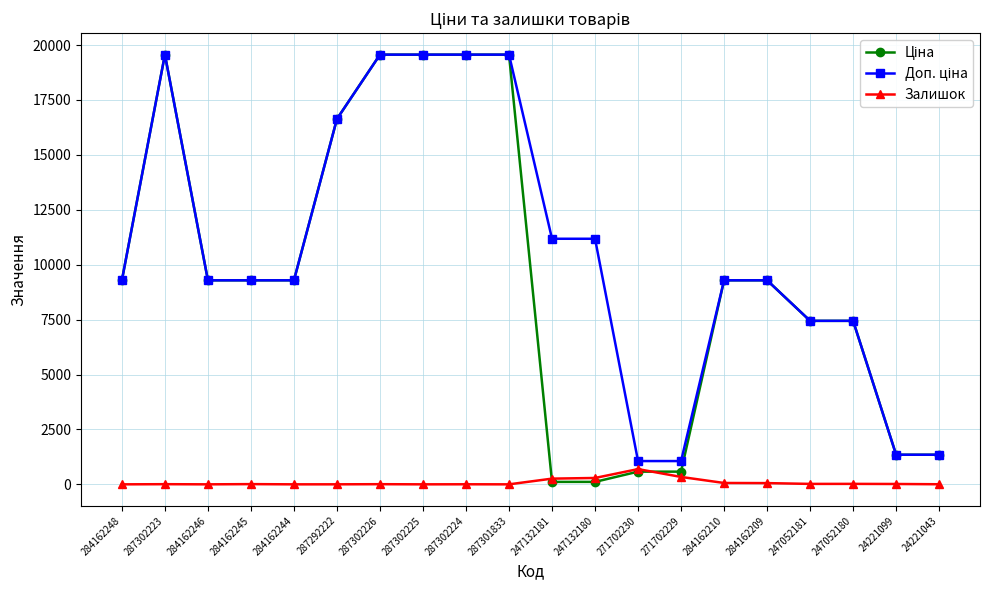

The value of Залишок at 284162248 is 0.0. True or false?

True